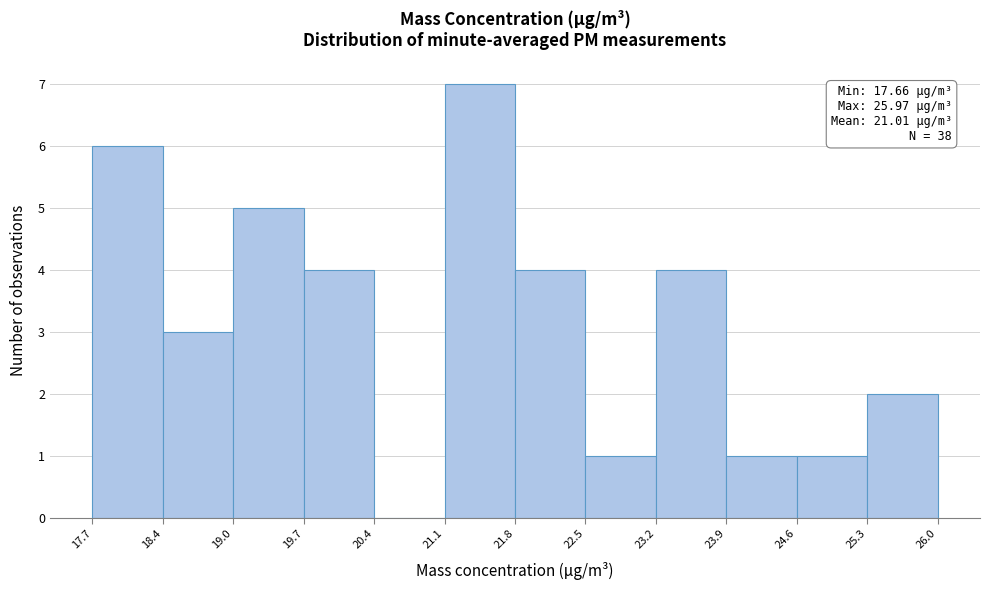

Which range on the x-axis has the tallest bar?

21.1 to 21.8